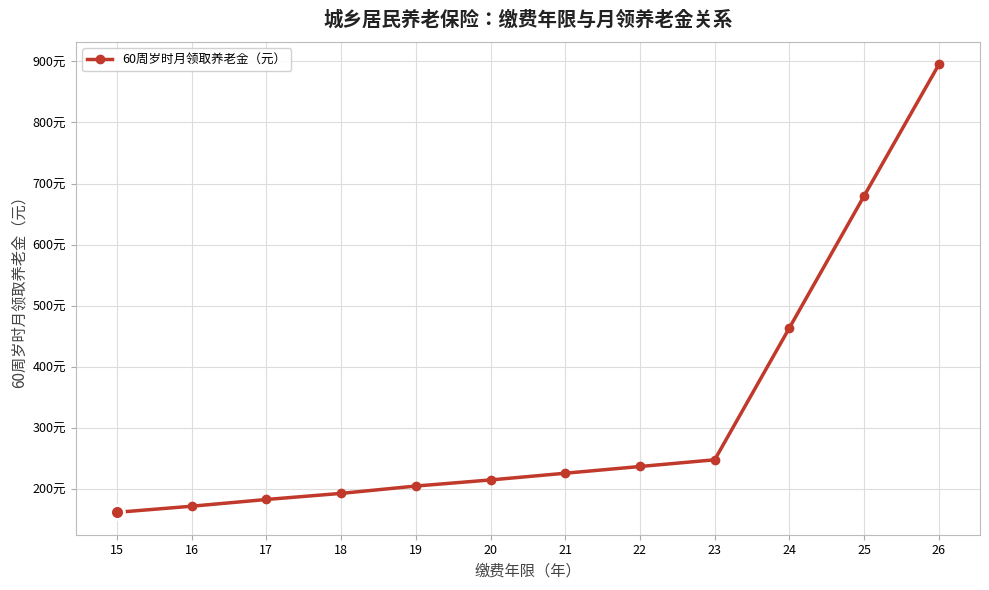

True or false: there are more than 1 points higher than both neighbors.

False